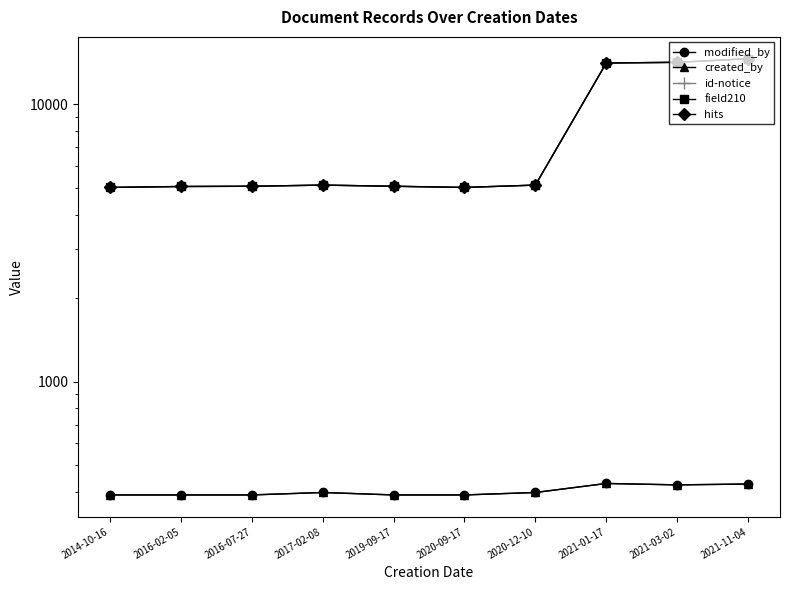

At which category is the sum across all series the highest?

2021-11-04